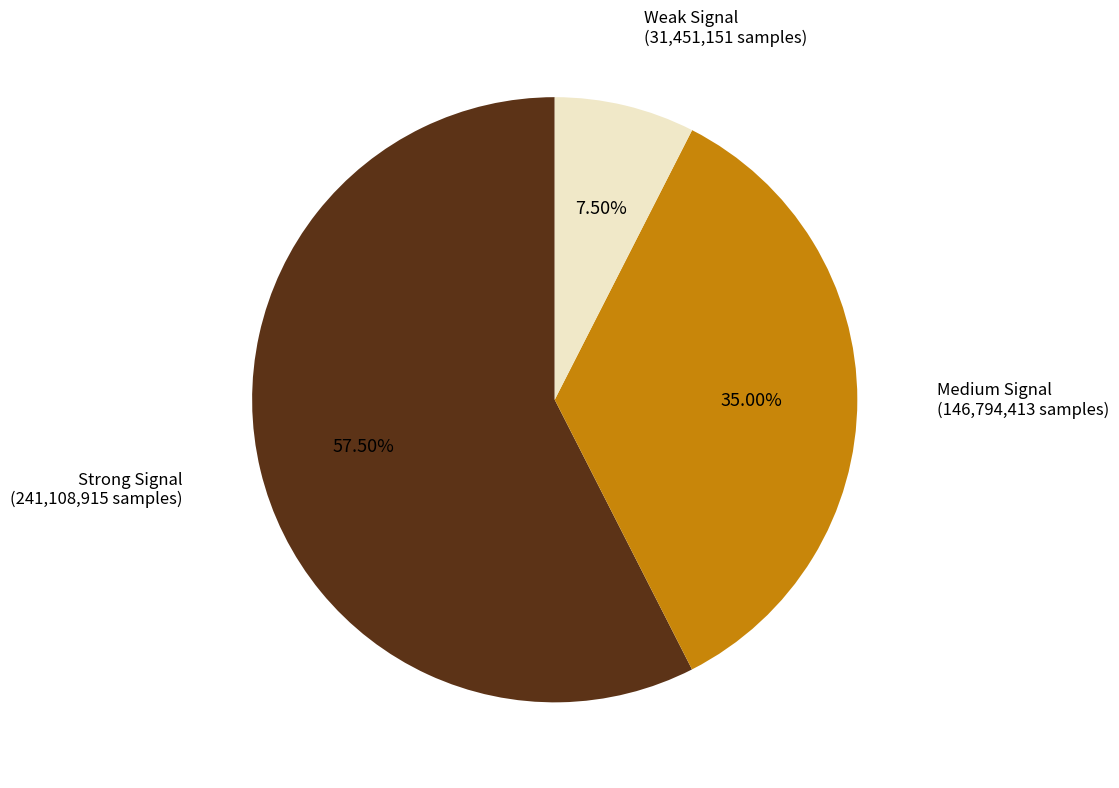

What is the ratio of the value at Medium Signal to the value at Weak Signal?

4.7